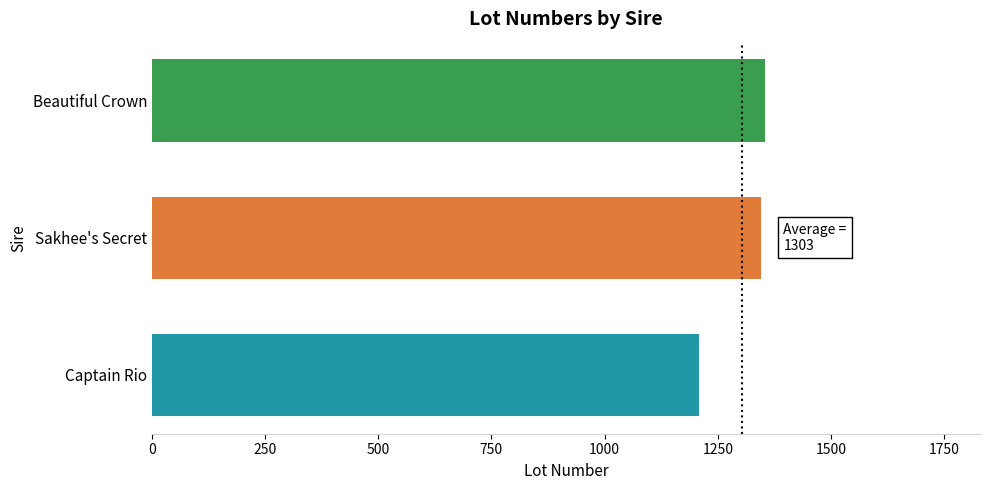

How many bars are there in total?

3